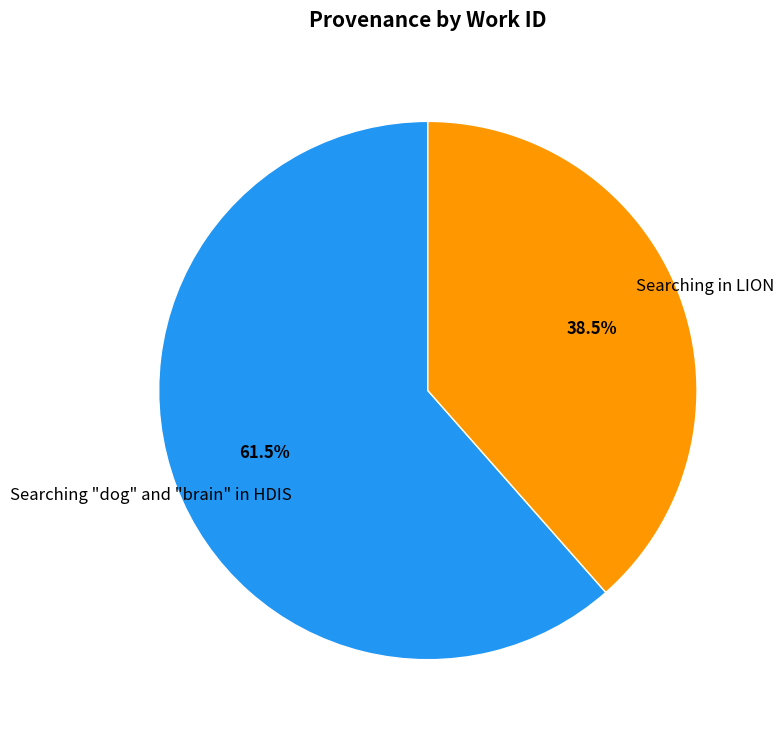

Is there any slice that represents more than half of the pie?

Yes